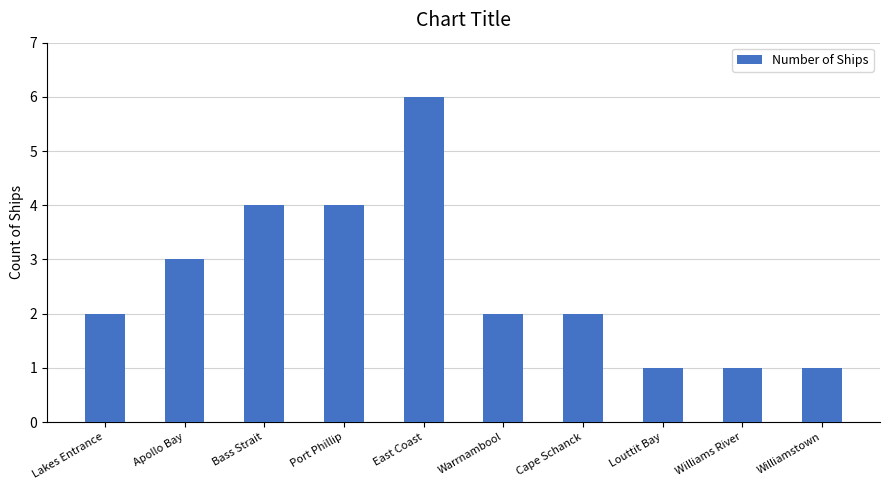

At which label is the value closest to 3?

Apollo Bay